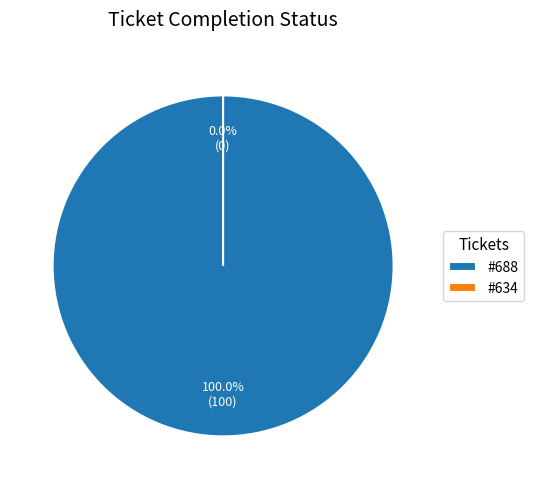

Is there any slice that represents more than half of the pie?

Yes